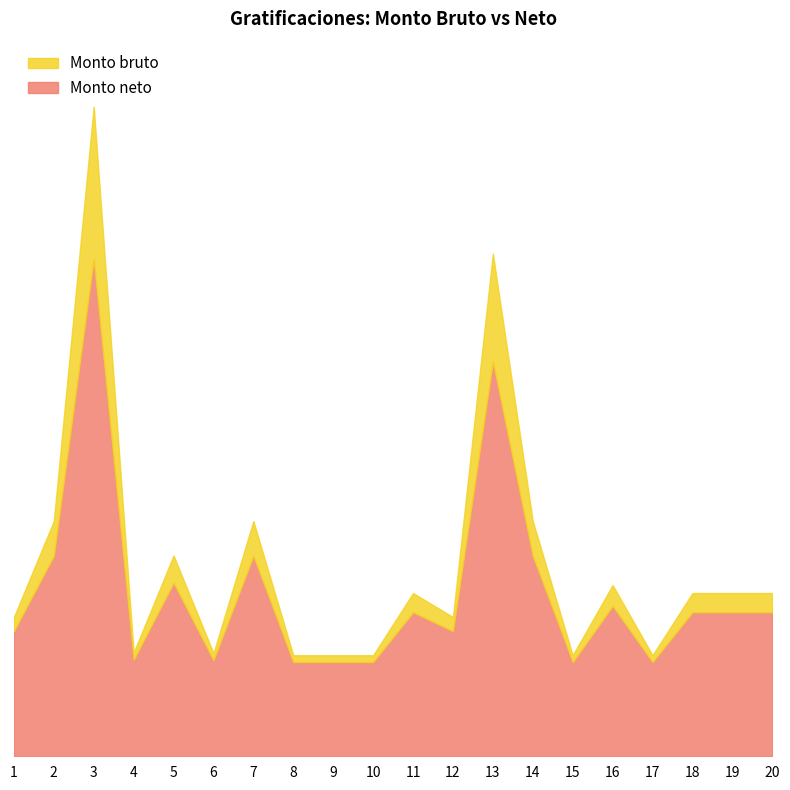

True or false: Monto bruto has a value of 7017.4 at 4.

False